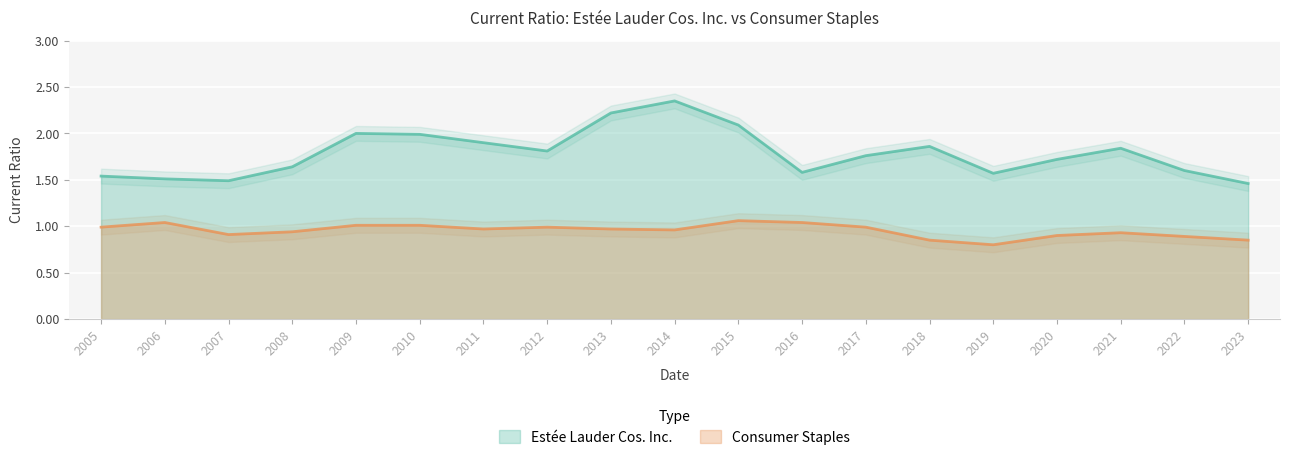

Is the value of Estée Lauder Cos. Inc. at 2017 greater than the value of Consumer Staples at 2021?

Yes